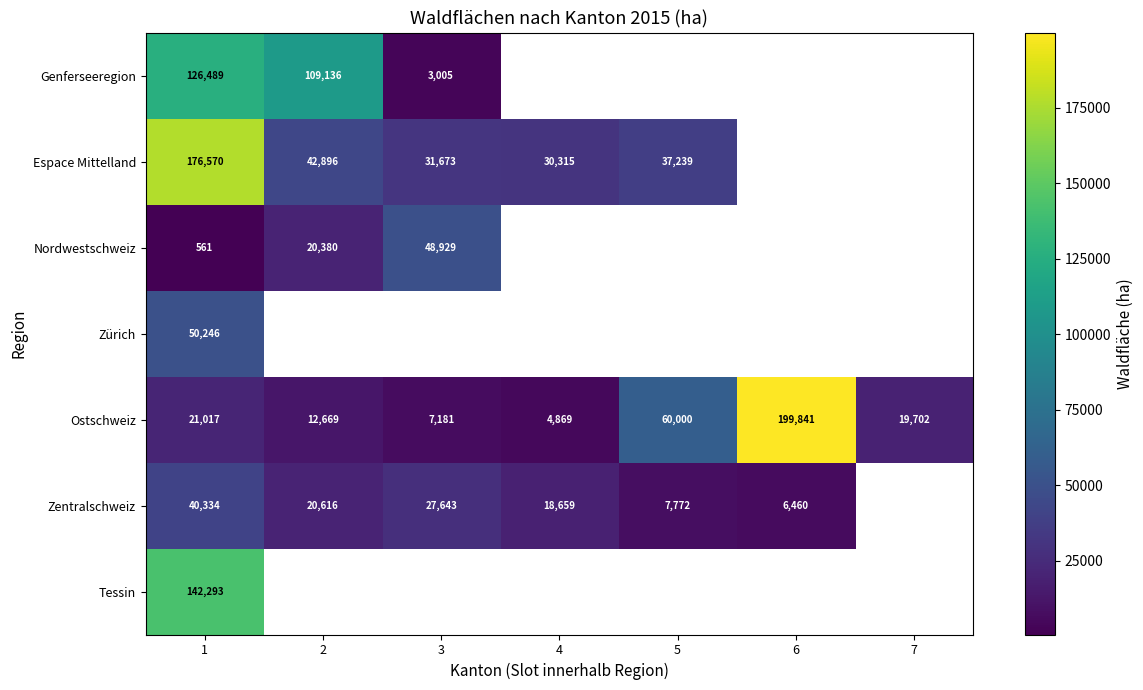

Rank the categories by Ostschweiz value from highest to lowest.

6, 5, 1, 7, 2, 3, 4